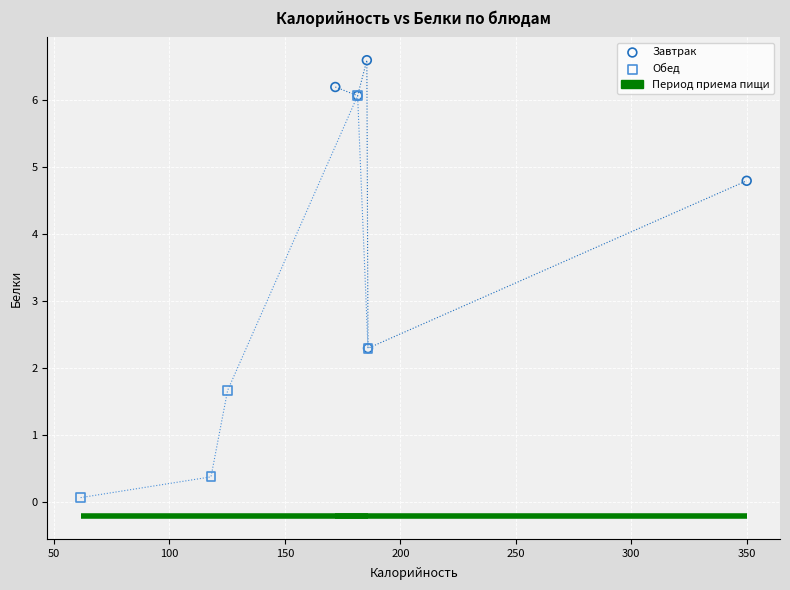

Which series contains the lowest Y value?

Обед